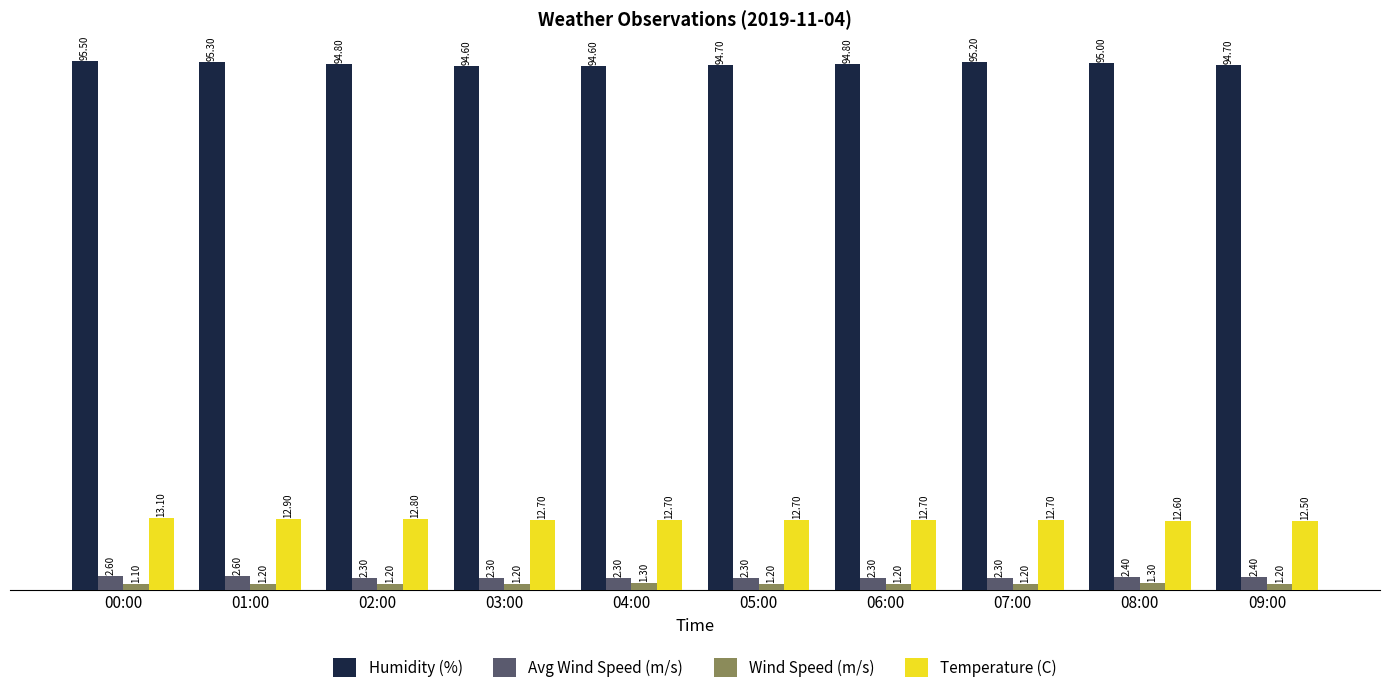

What is the difference between the second highest and second lowest values in the Temperature (C) series?

0.3